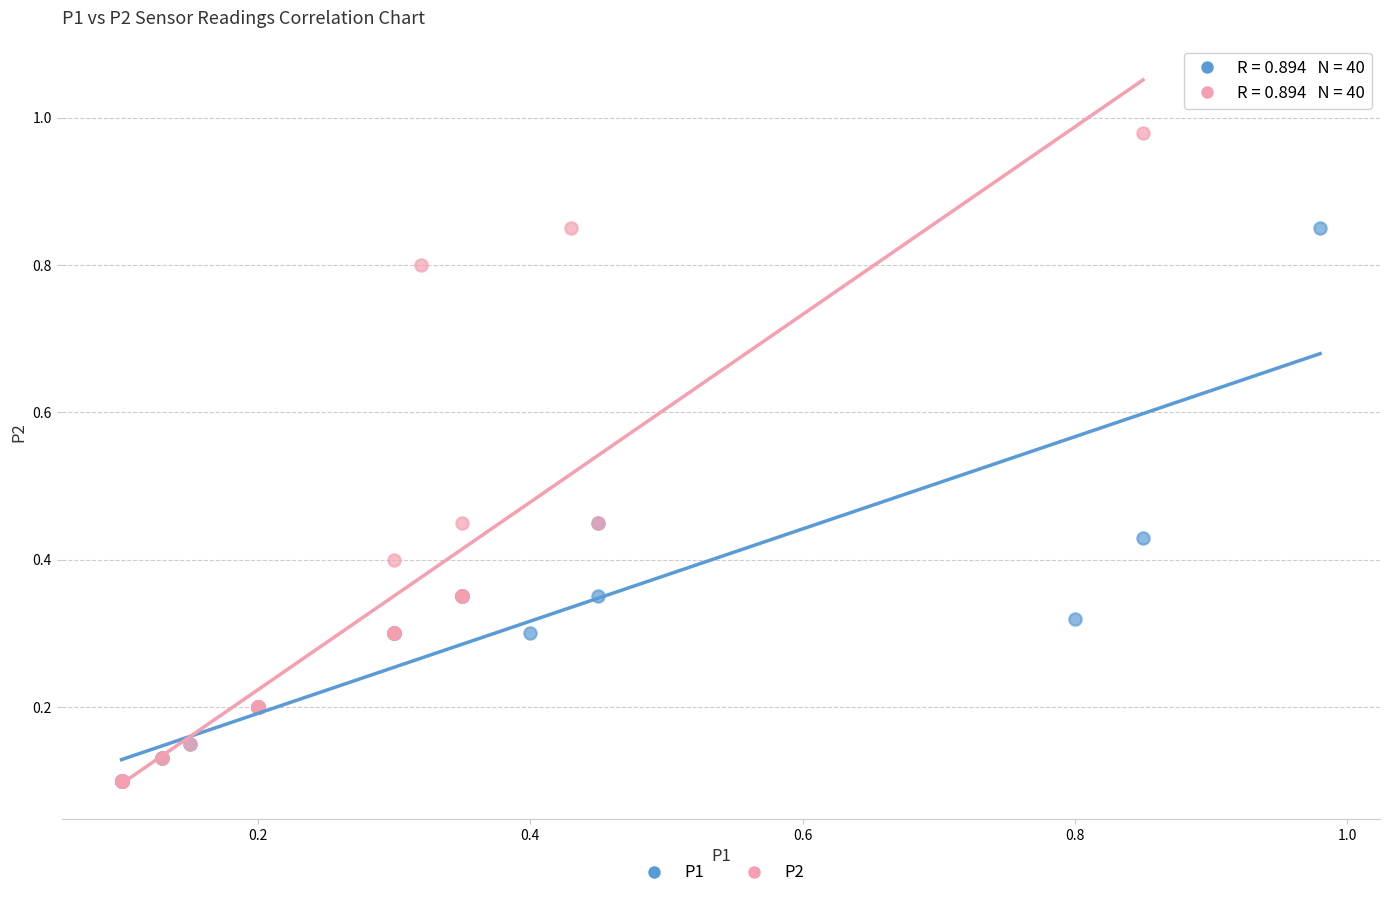

Which series contains the highest Y value?

P2